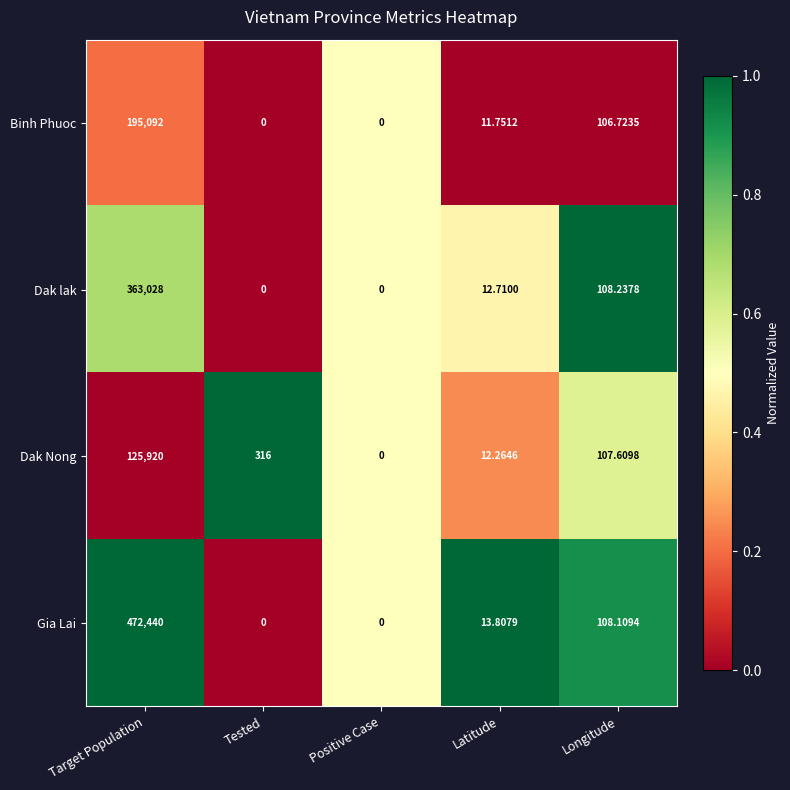

List the series in order of their overall mean, highest first.

Gia Lai, Dak lak, Binh Phuoc, Dak Nong